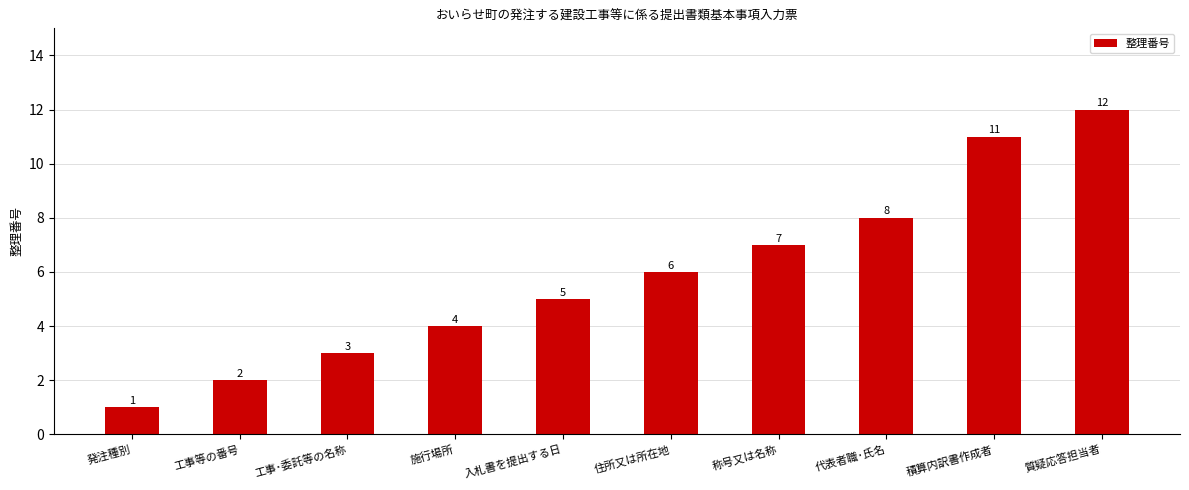

Reading right to left, what are all the values shown in this chart?

12	11	8	7	6	5	4	3	2	1